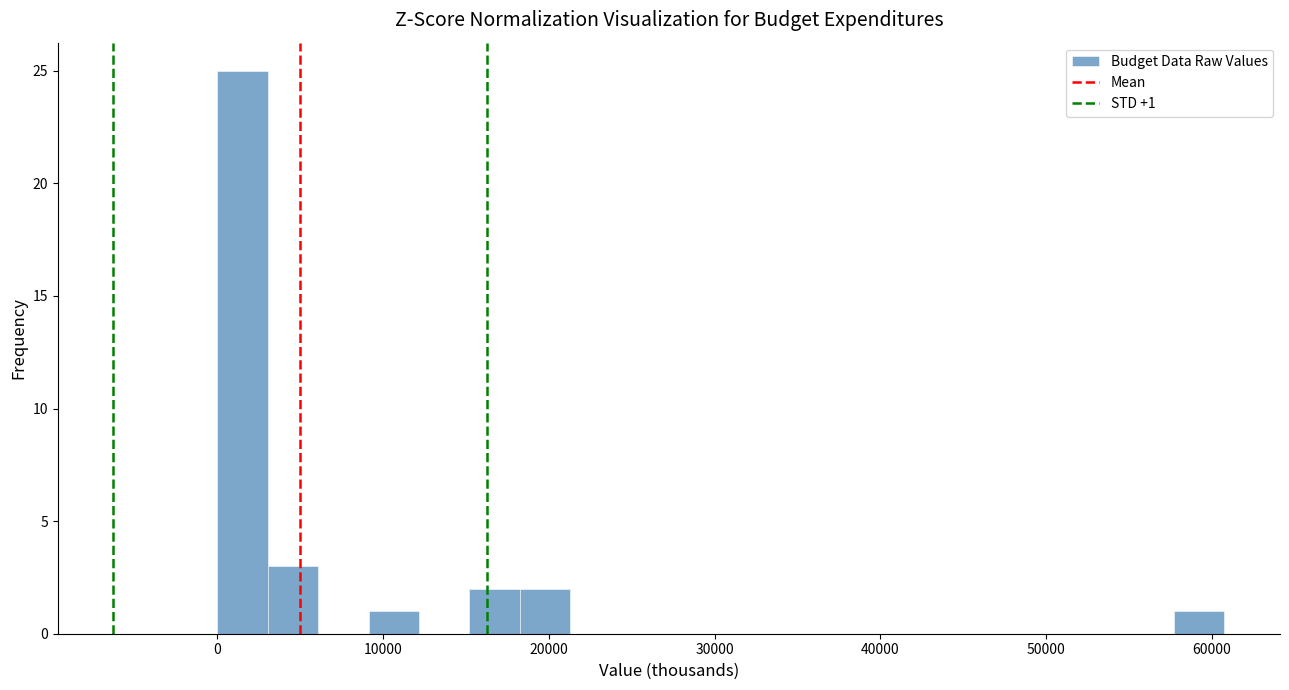

Read against the x-axis, roughly where is the centre of the tallest bar?

2000